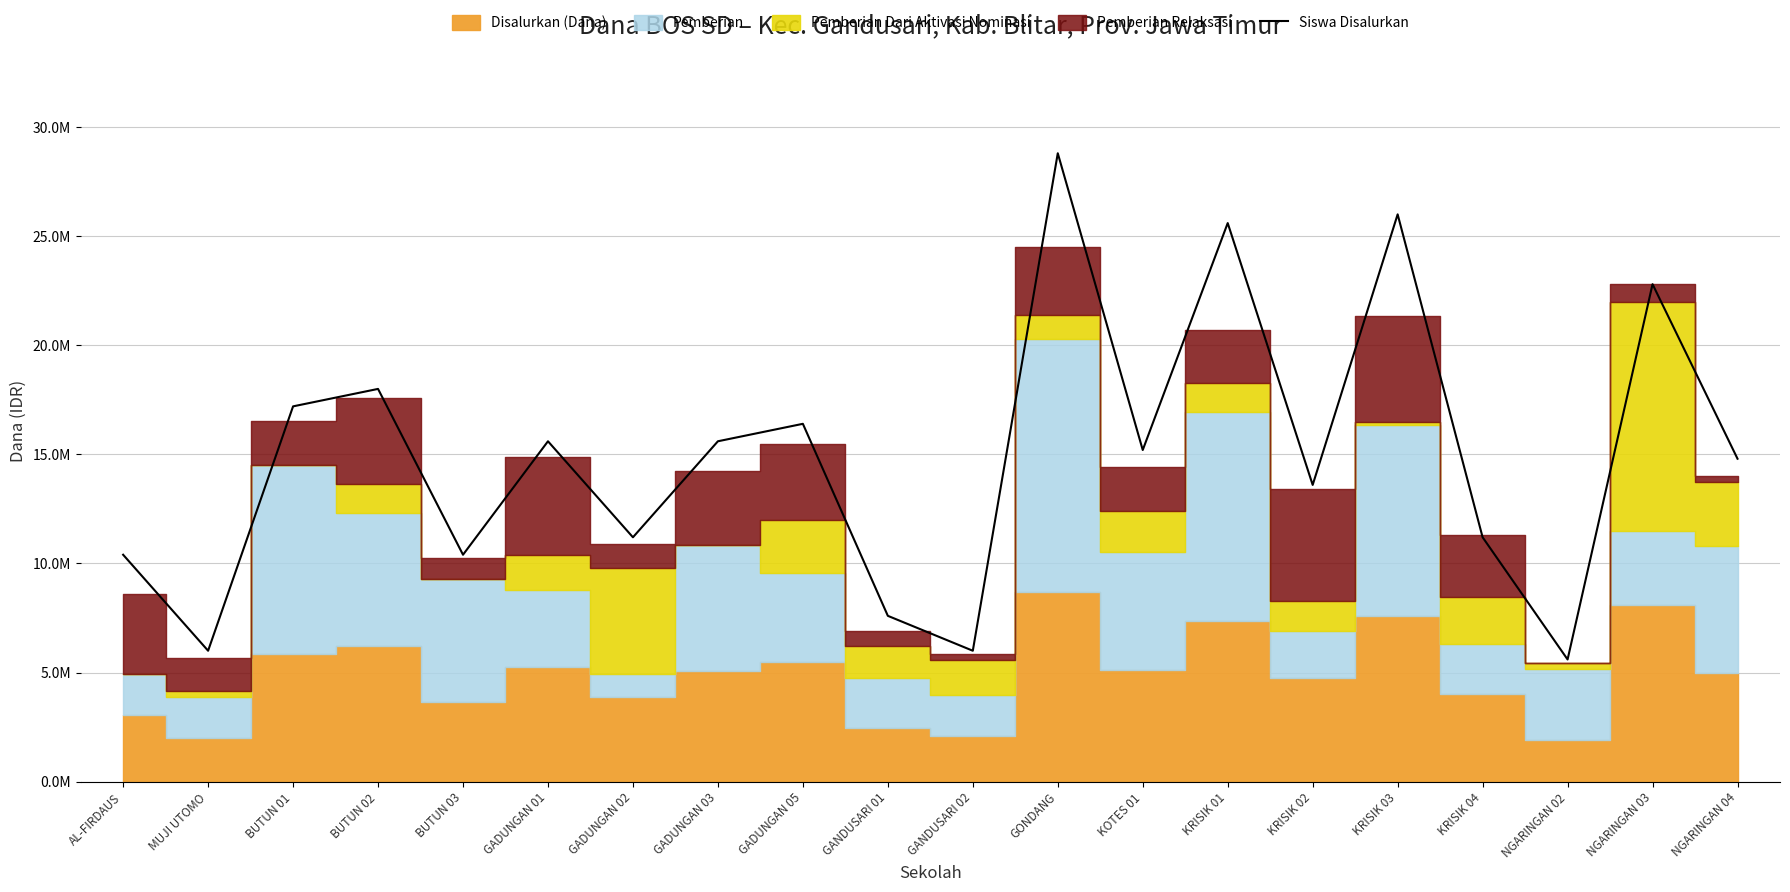

What position from the left is MUJI UTOMO?

2